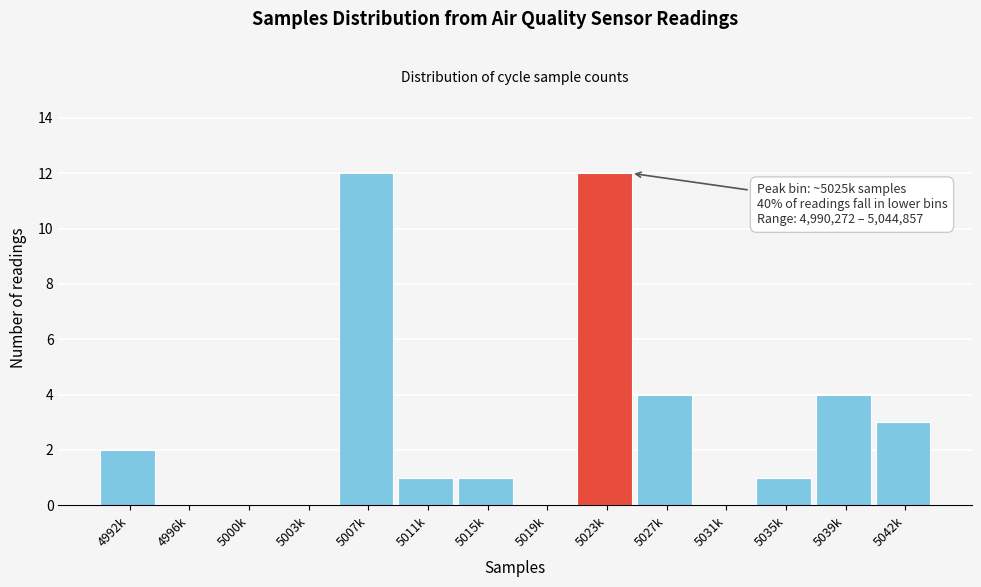

Reading right to left, list all the values displayed in this chart.

5042k=3	5039k=4	5035k=1	5031k=0	5027k=4	5023k=12	5019k=0	5015k=1	5011k=1	5007k=12	5003k=0	5000k=0	4996k=0	4992k=2